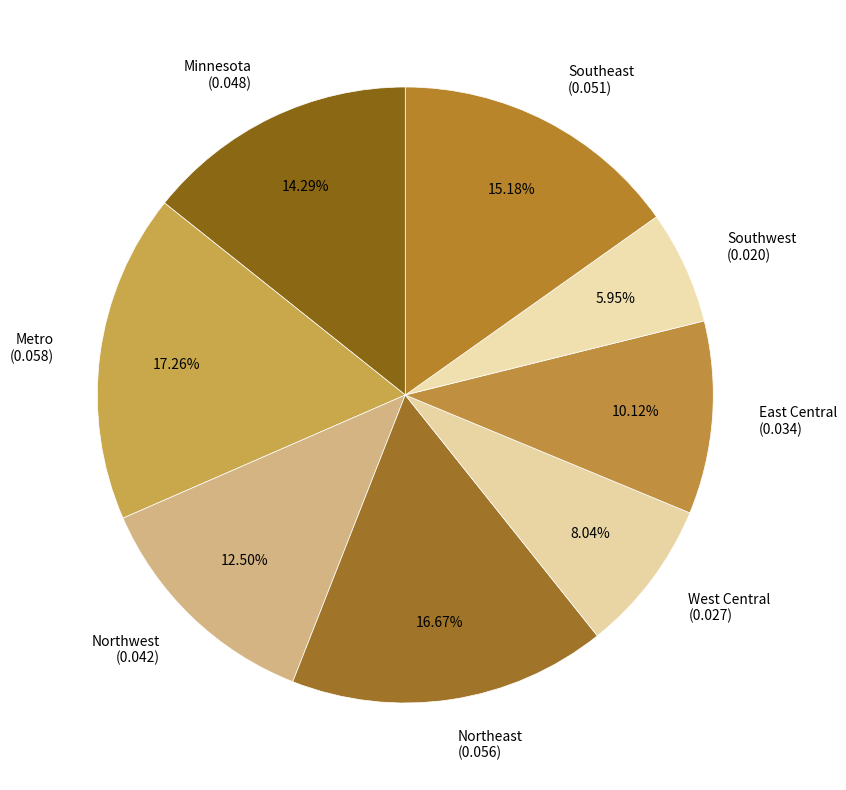

Is there a majority slice in this chart?

No